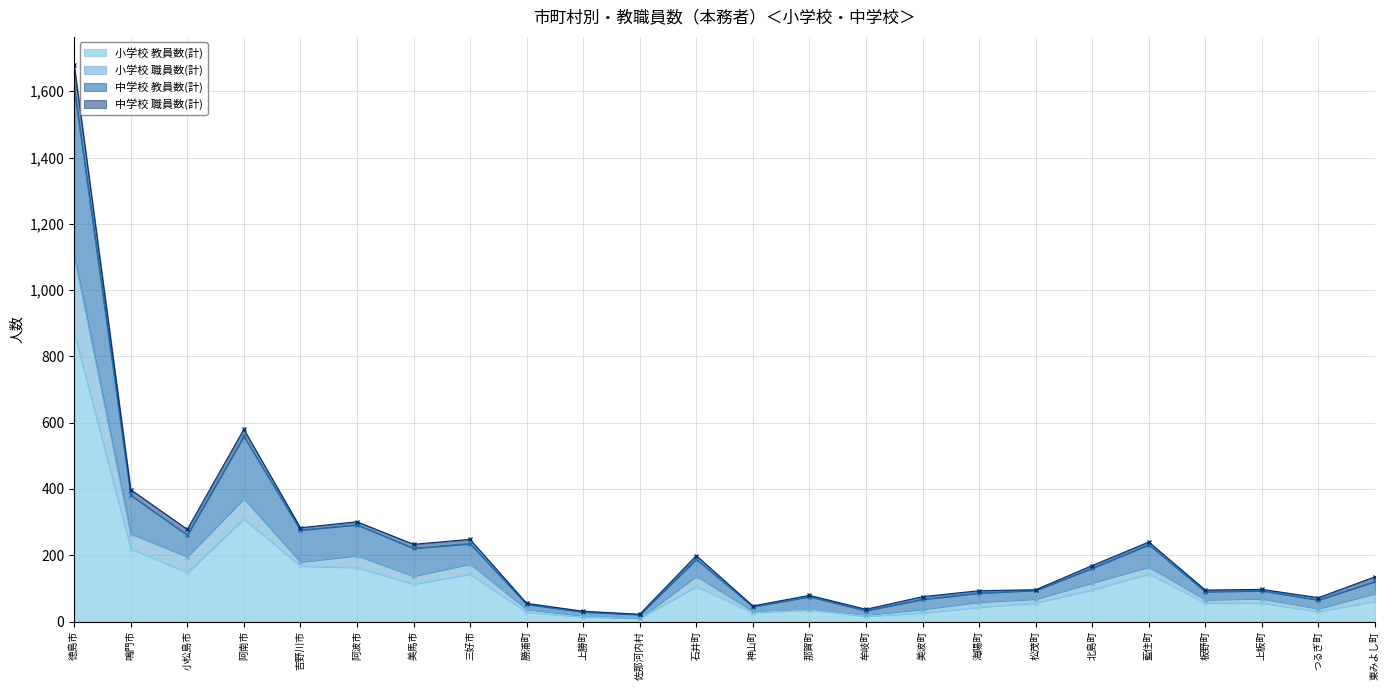

Count the number of categories in the chart.

24